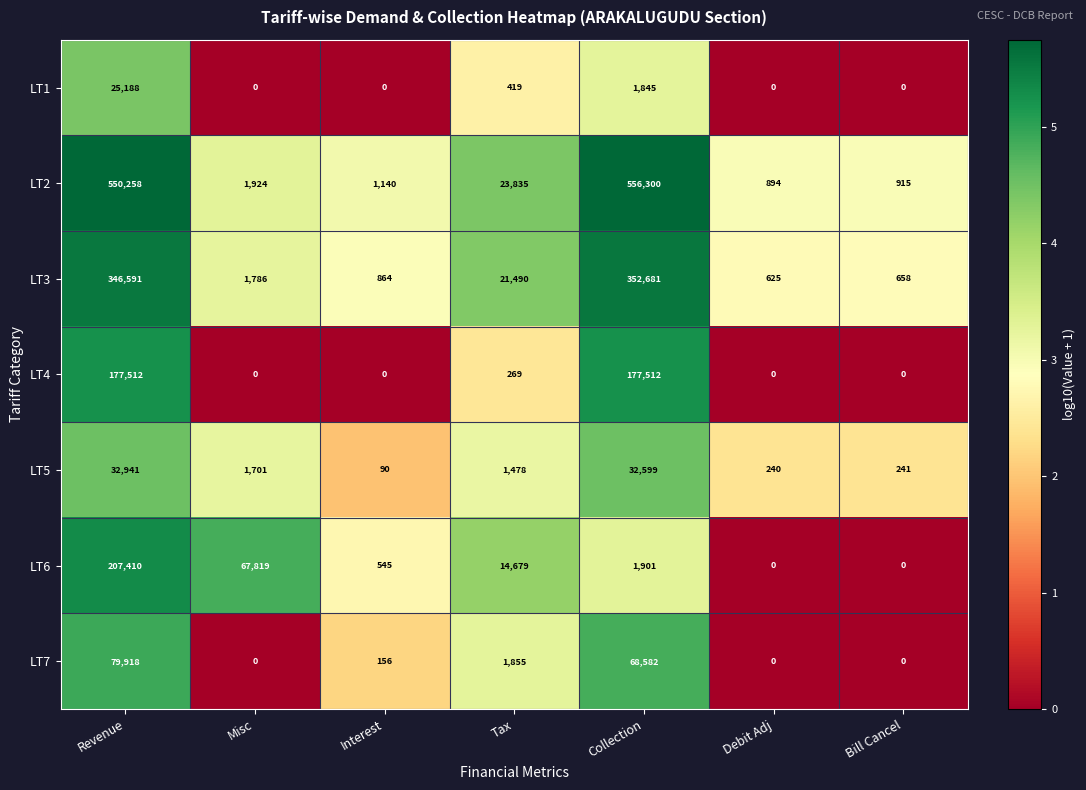

How many values in the LT6 series are below 1901?

3